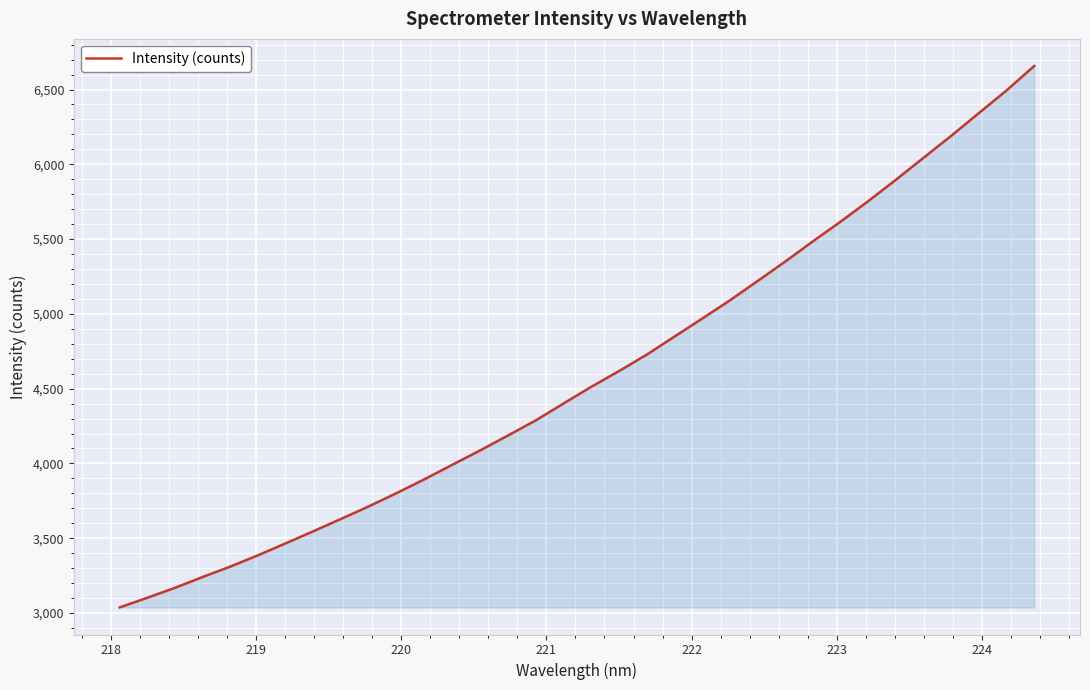

How many lines are shown in the chart?

1